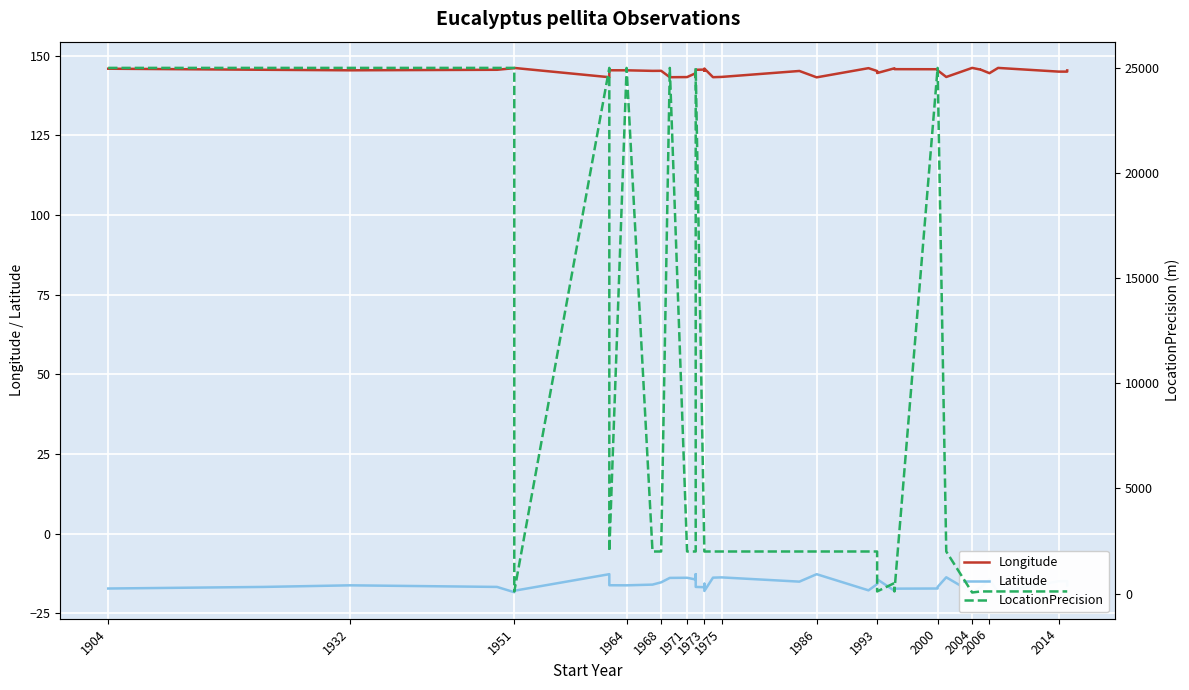

True or false: Latitude has a value of -16.8 at 14.

False